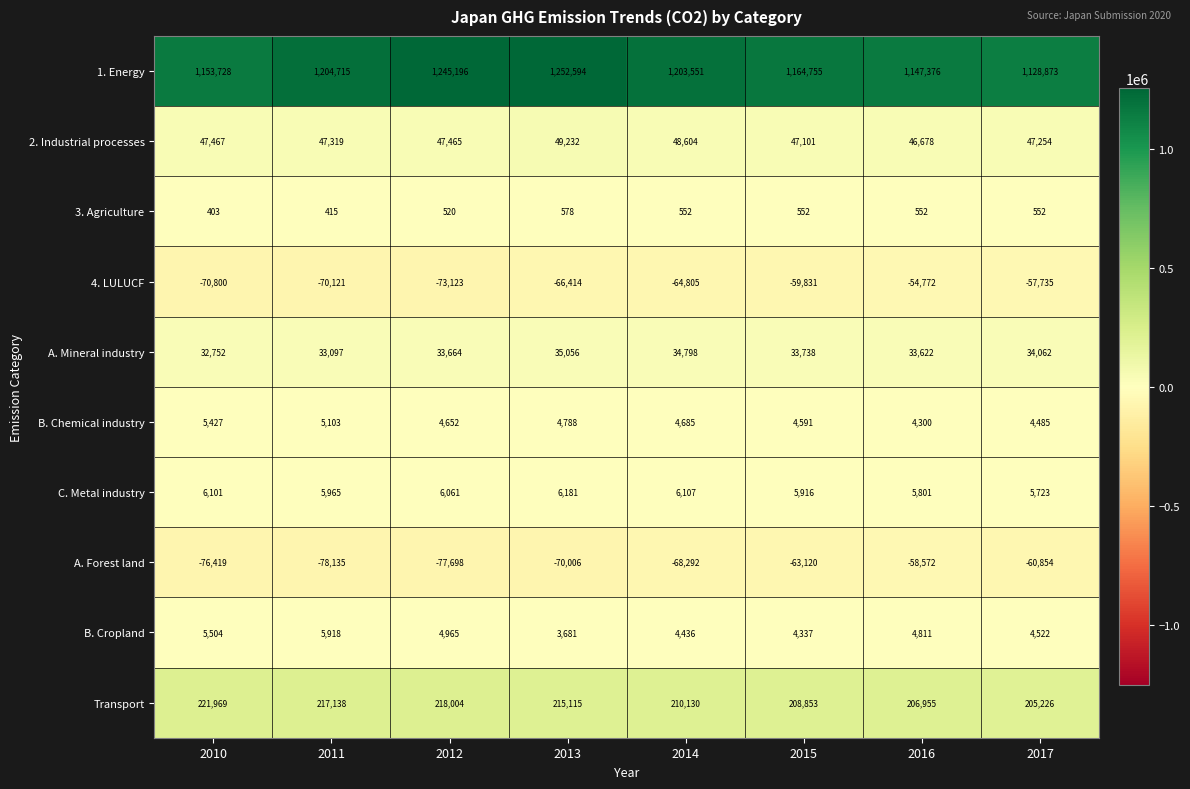

Where does the 3. Agriculture series first go above 552?

2013